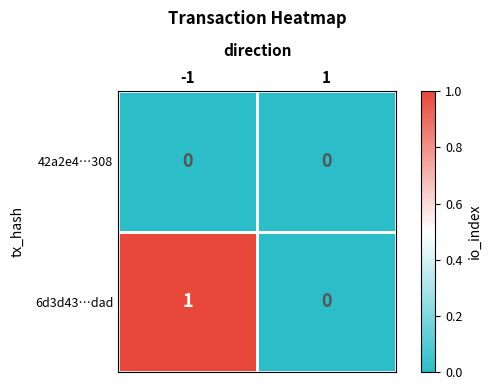

How many categories are shown in the chart?

2